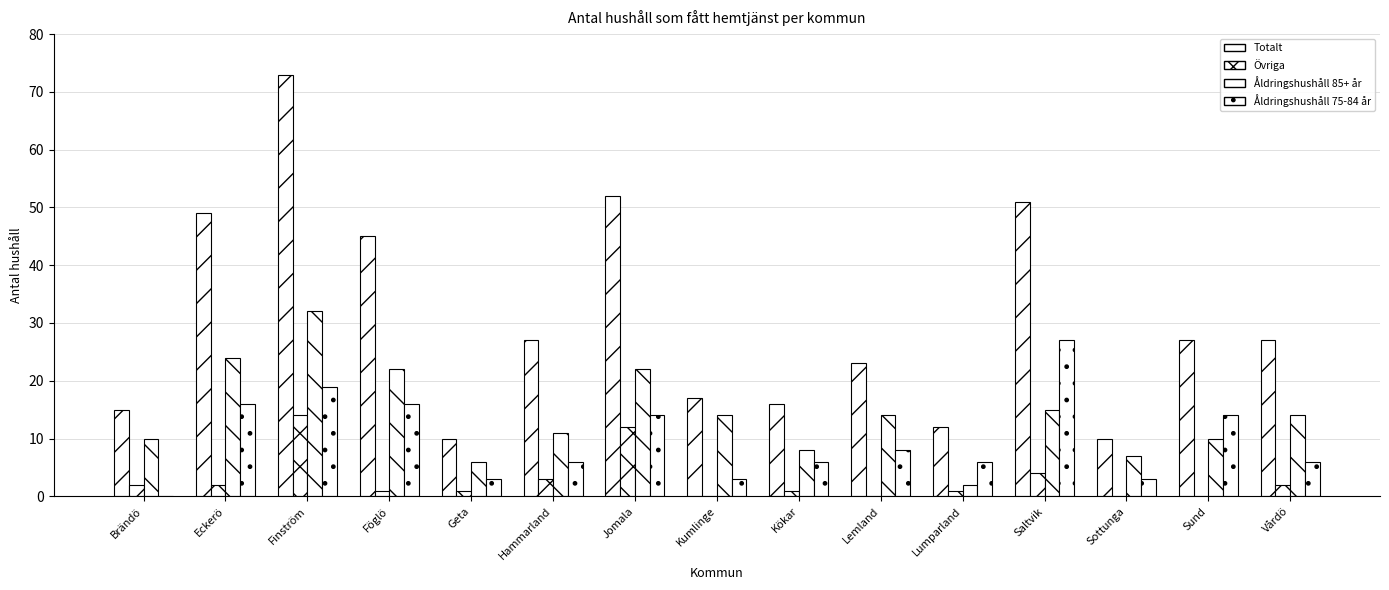

At how many categories does at least one series exceed 46?

4